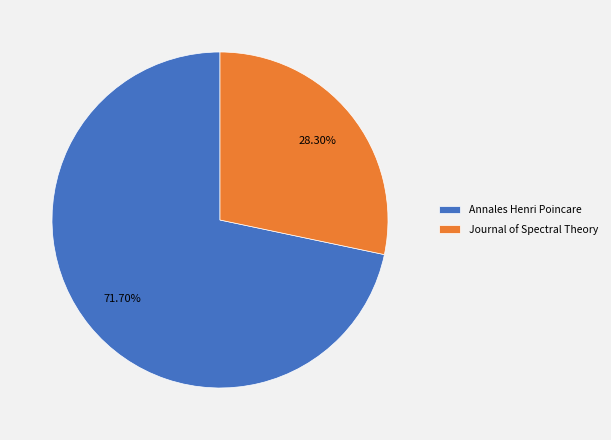

What portion of the pie excludes Annales Henri Poincare?

28.3%